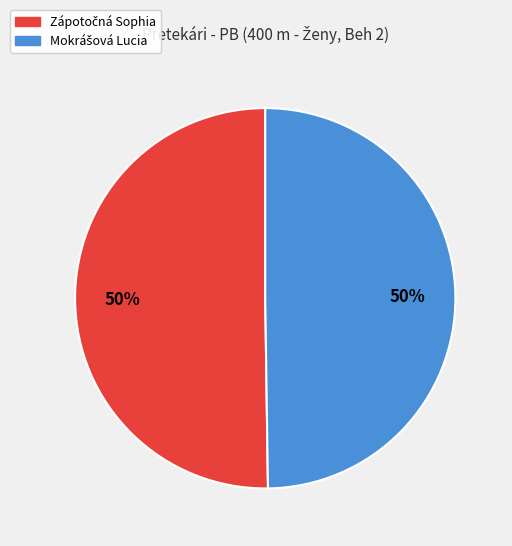

To the nearest percent, what is the average slice percentage?

50%